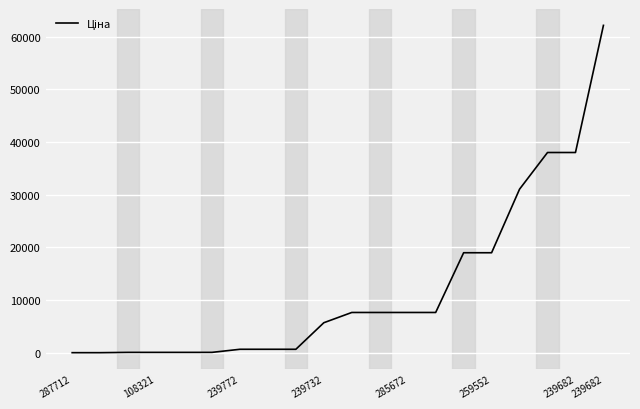

What is the greatest value displayed?

62116.9